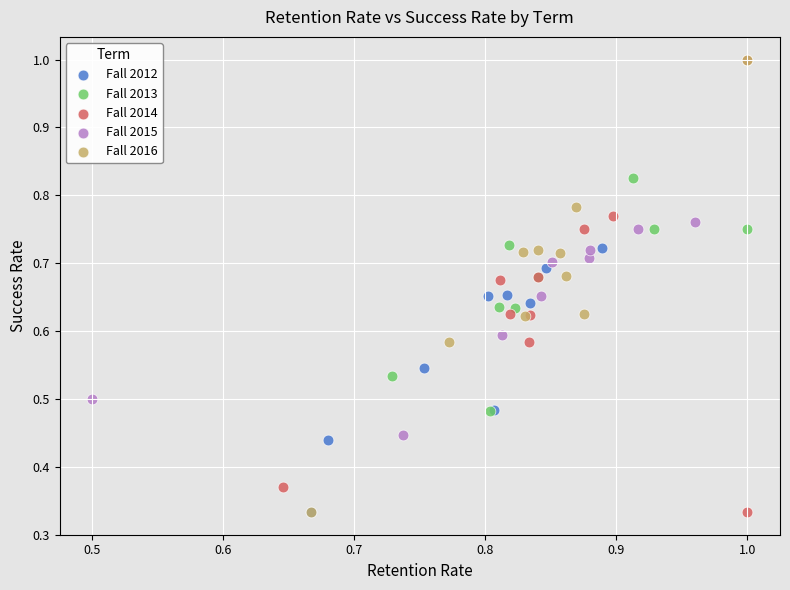

What are all the series names shown in the legend?

Fall 2012, Fall 2013, Fall 2014, Fall 2015, Fall 2016